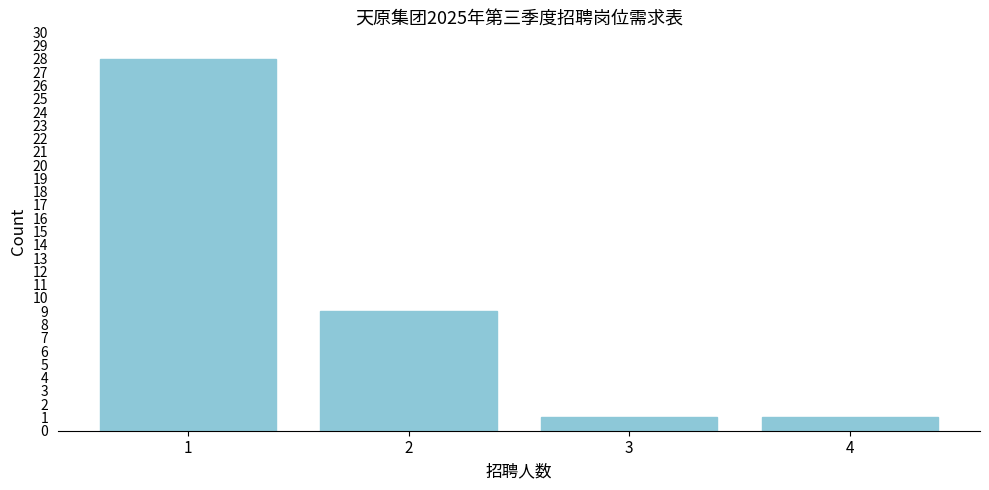

Reading left to right, what are all the values shown in this chart?

28	9	1	1